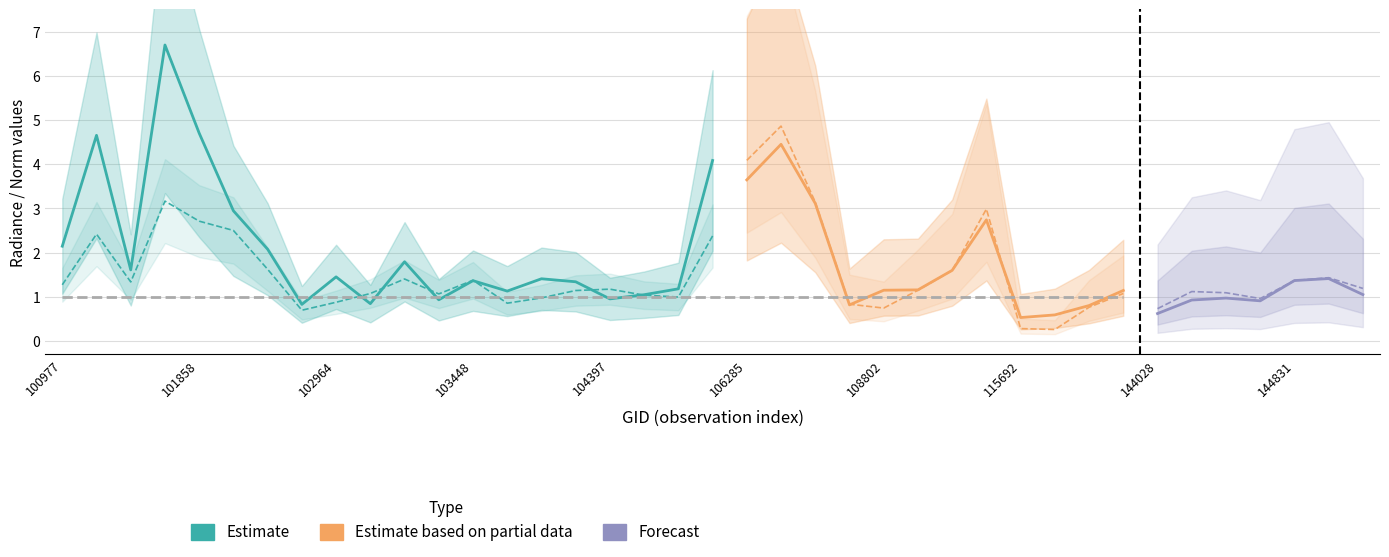

What is the sum of all rade9_aggzone_norm values?

59.8